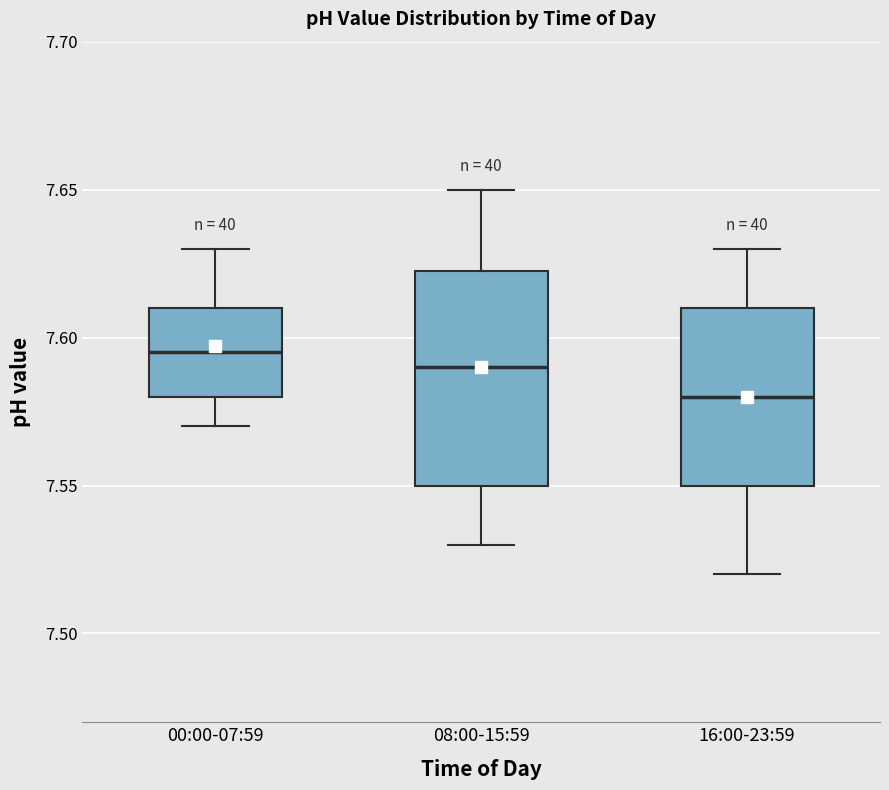

Reading left to right, read every box against the y-axis: the position of its median line, the range the box covers, and the ends of its whiskers. The values are not printed on the chart, so give them approximately, as read against the axis.

00:00-07:59: median 7.595, box 7.580 to 7.610, whiskers 7.570 to 7.630
08:00-15:59: median 7.590, box 7.550 to 7.625, whiskers 7.530 to 7.650
16:00-23:59: median 7.580, box 7.550 to 7.610, whiskers 7.520 to 7.630